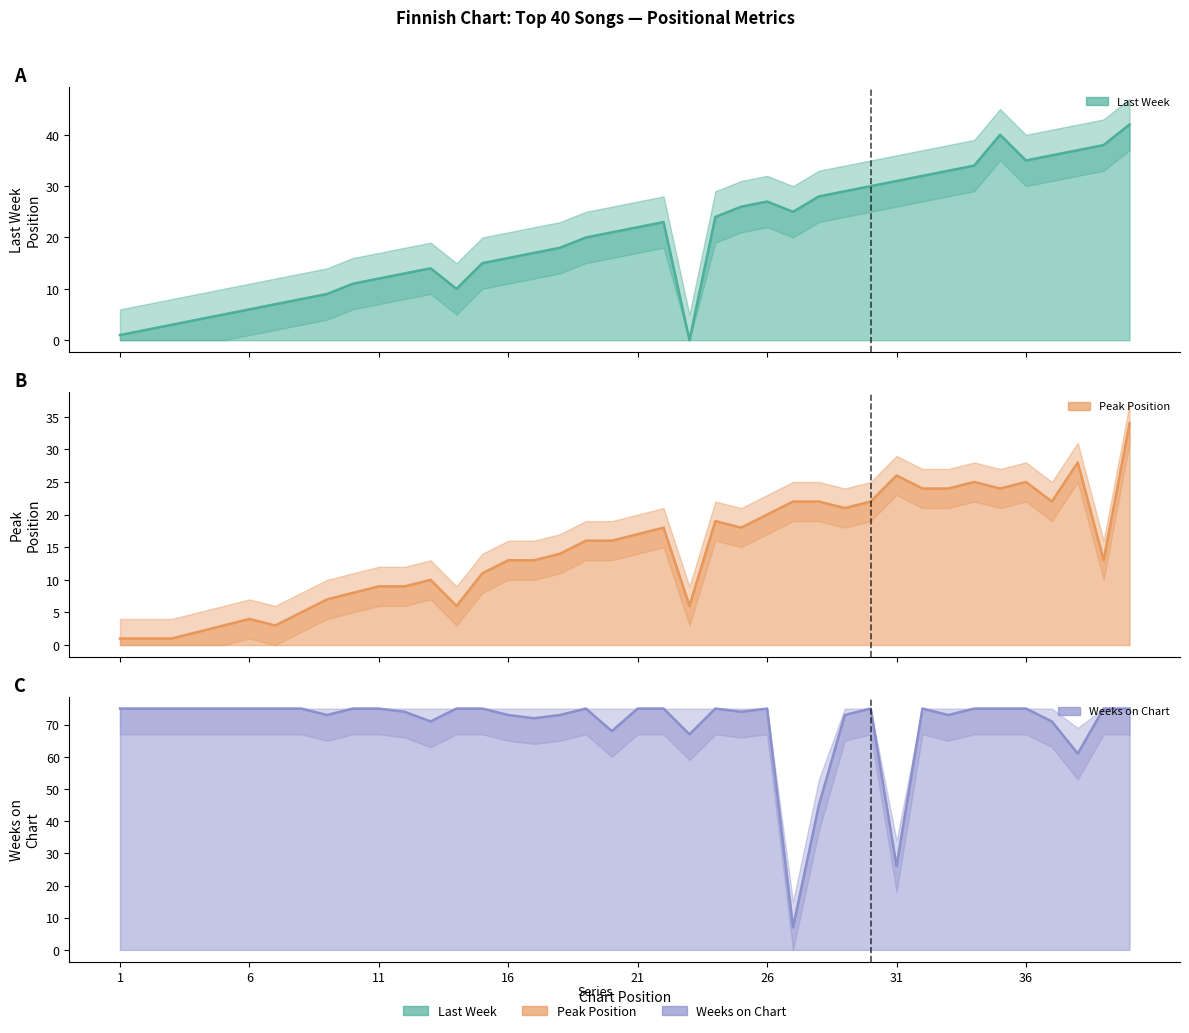

Which series has the largest range (max minus min)?

Weeks on Chart